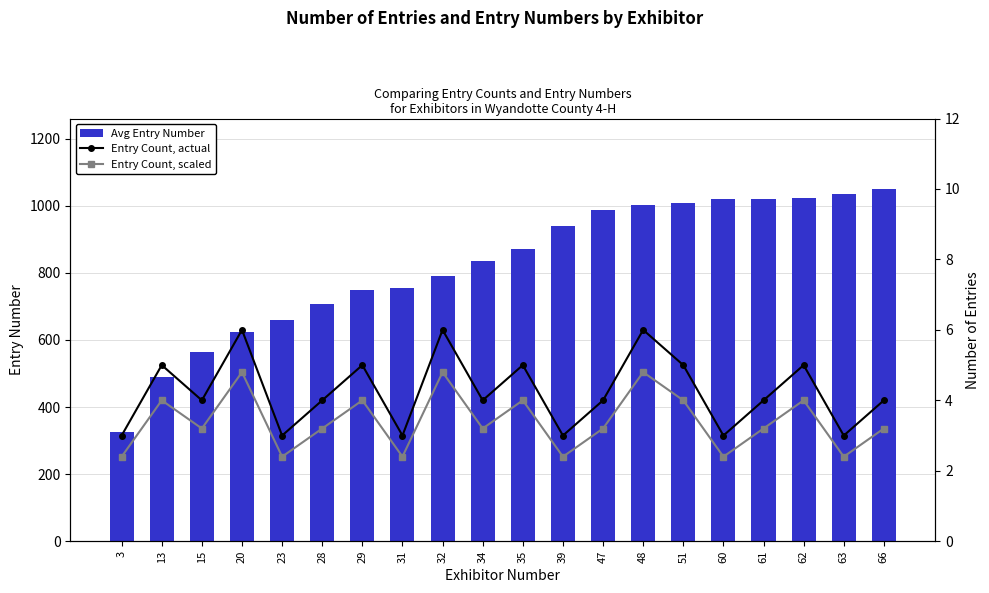

Does the chart contain any negative values?

No